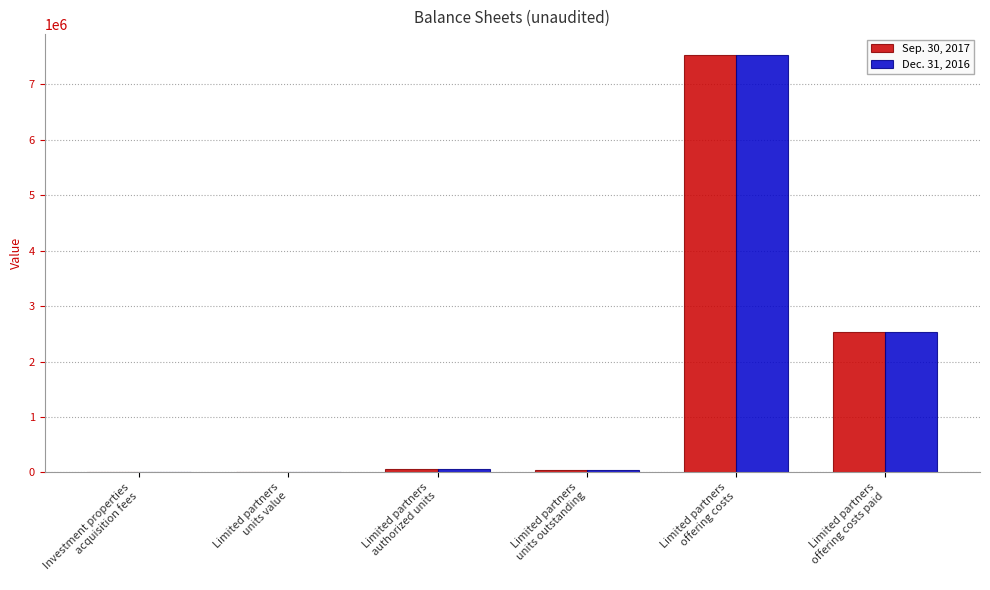

What is the greatest value displayed?

7532439